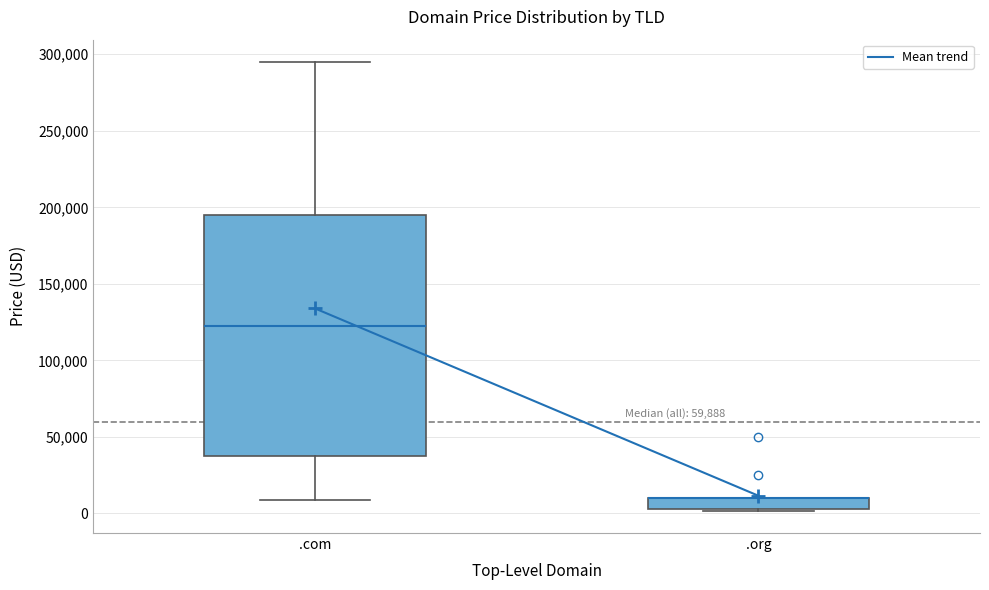

Comparing the boxes themselves (not the whiskers), which one is the tallest?

.com